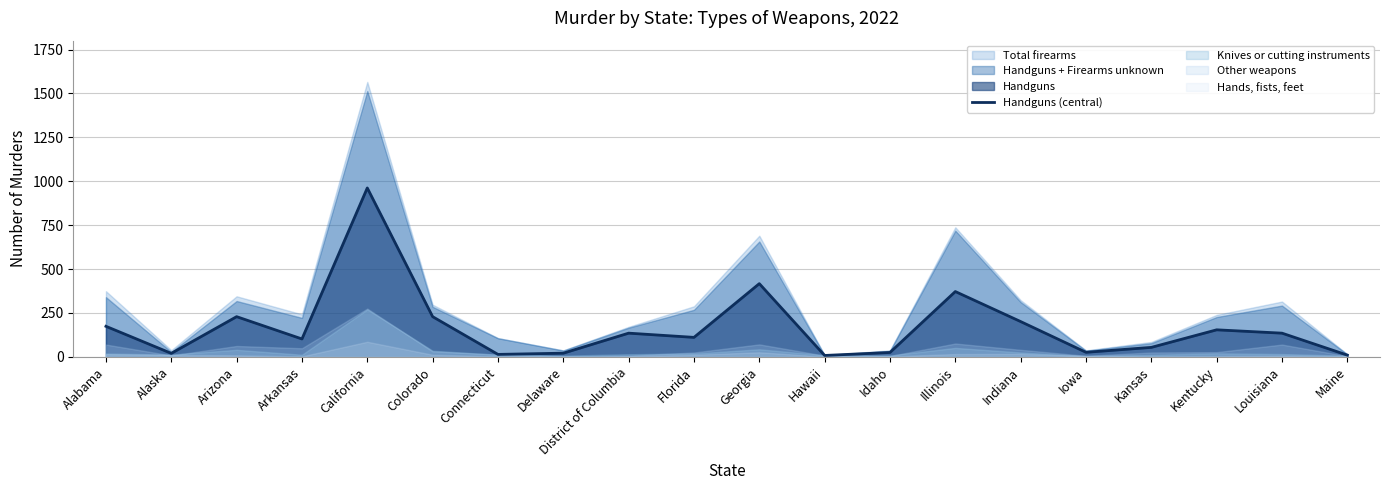

What is the label of the 8th point from the left?

Delaware